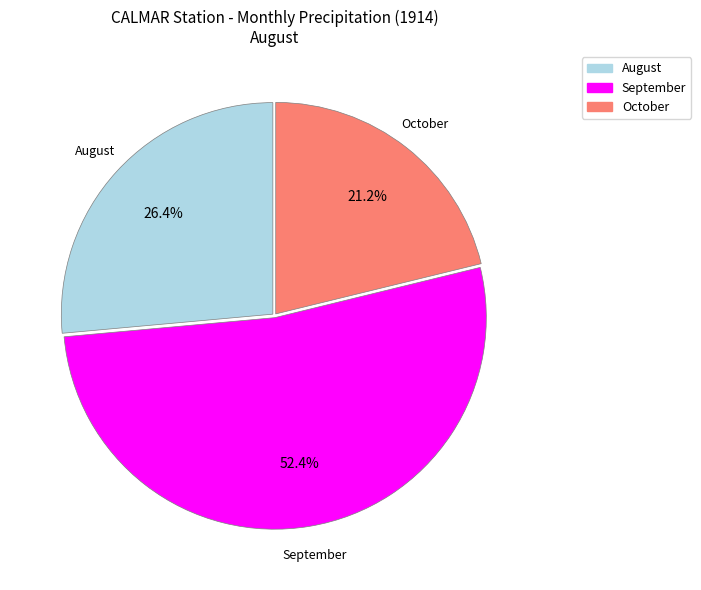

To the nearest percent, what is the difference between the largest and smallest slice percentages?

31%